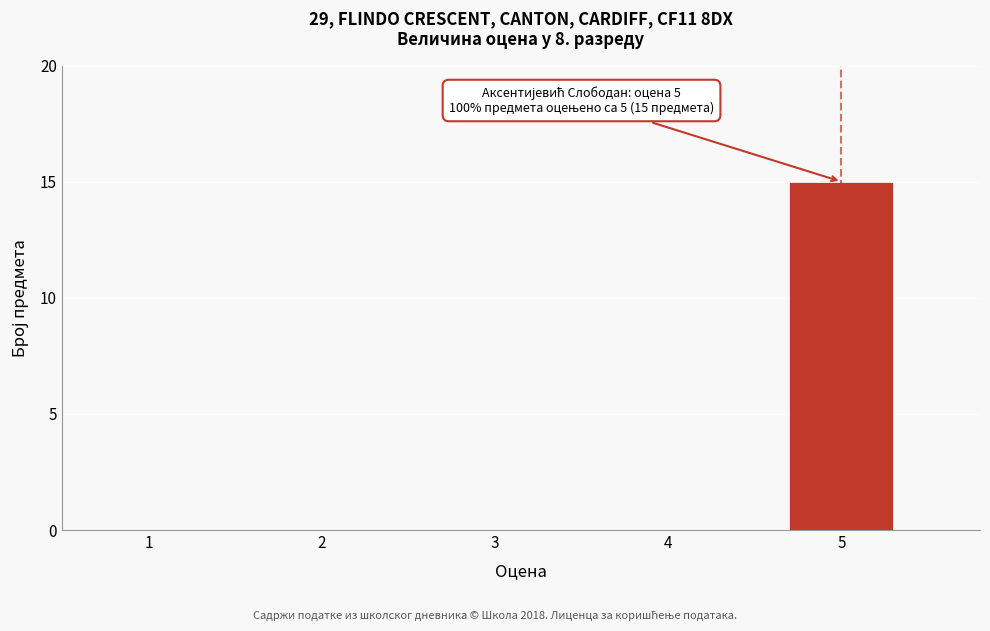

Reading left to right, extract all data points from this chart.

1=0	2=0	3=0	4=0	5=15